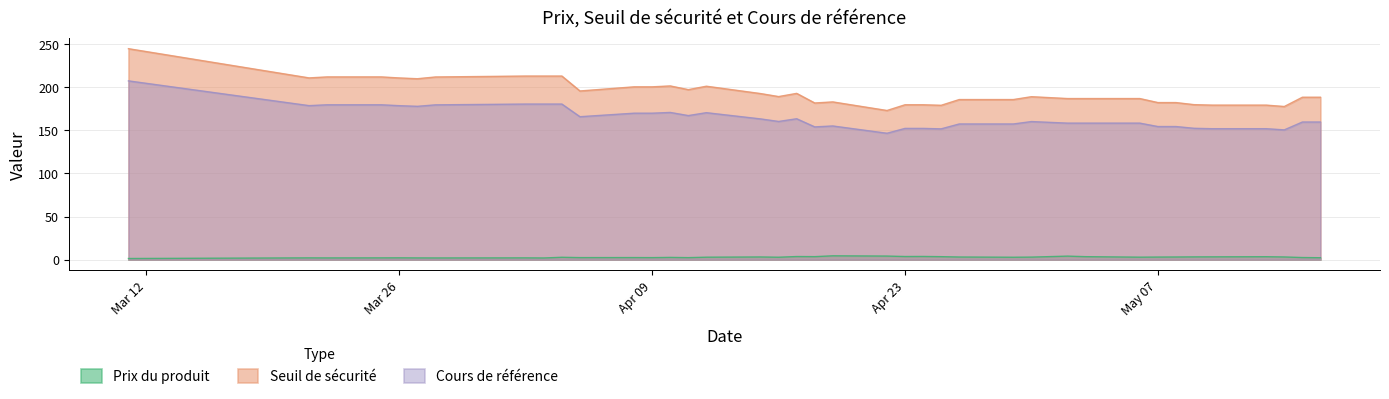

Is the value of Prix du produit at 2024-03-11 greater than the value of Seuil de sécurité at 2024-04-05?

No